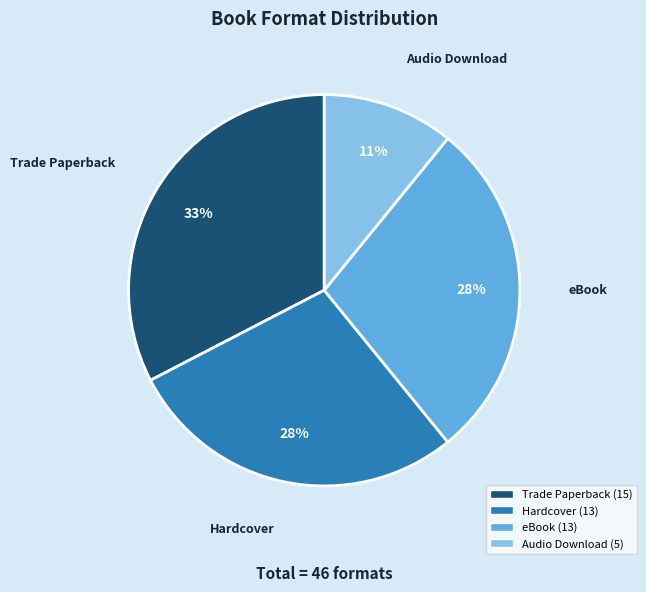

Is it true that Hardcover is 38% of the pie?

False